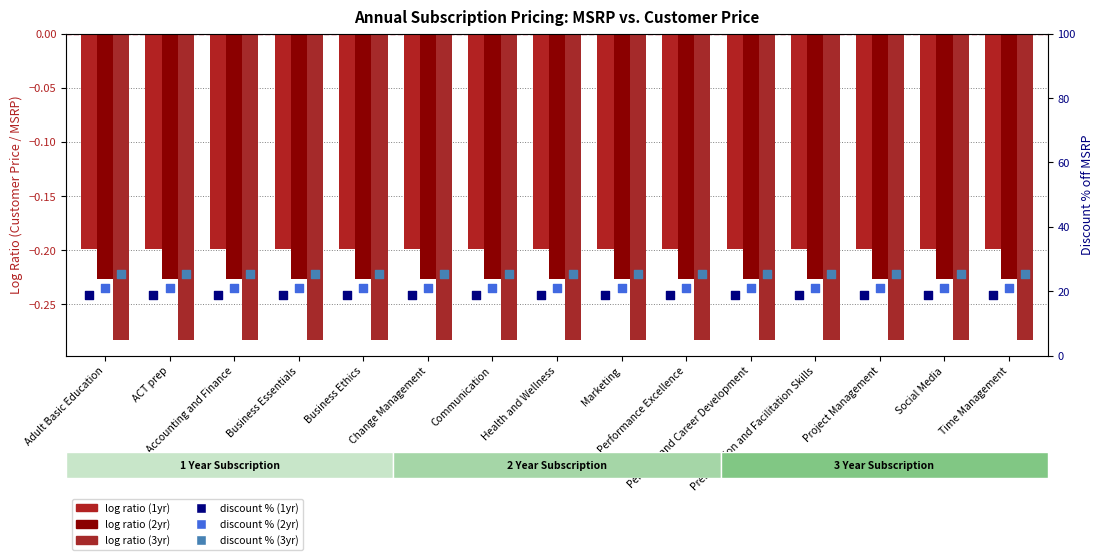

Which series has the largest total across all categories?

discount % (3yr)